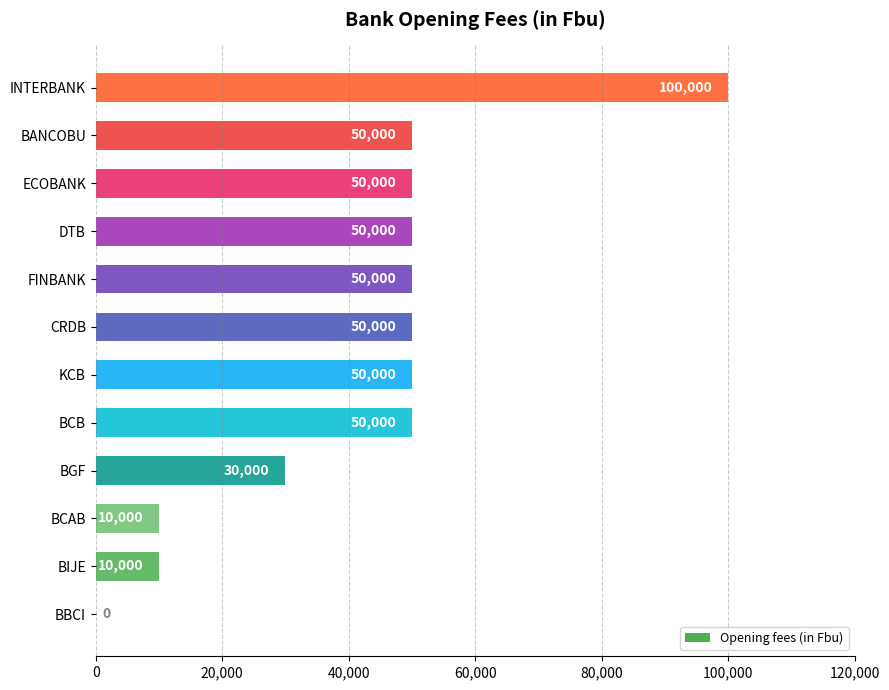

How many distinct data groups are displayed?

1